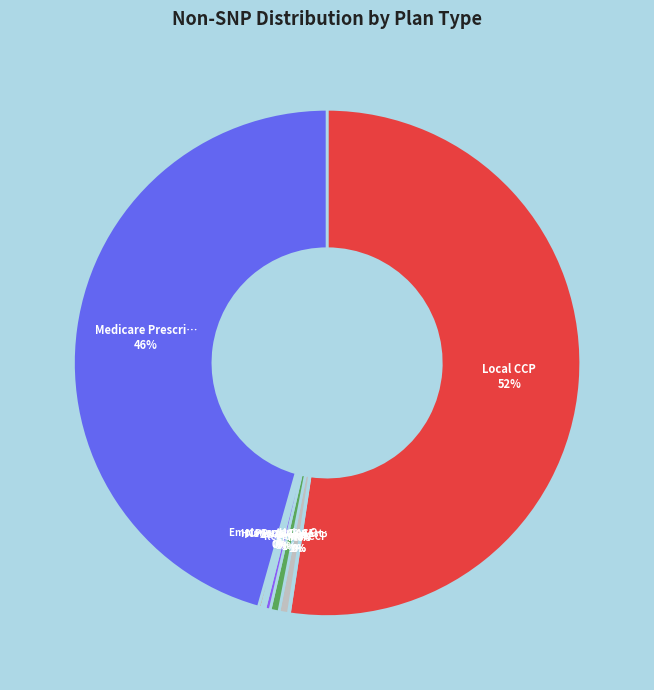

To the nearest percent, what is the difference between the largest and smallest slice percentages?

52%